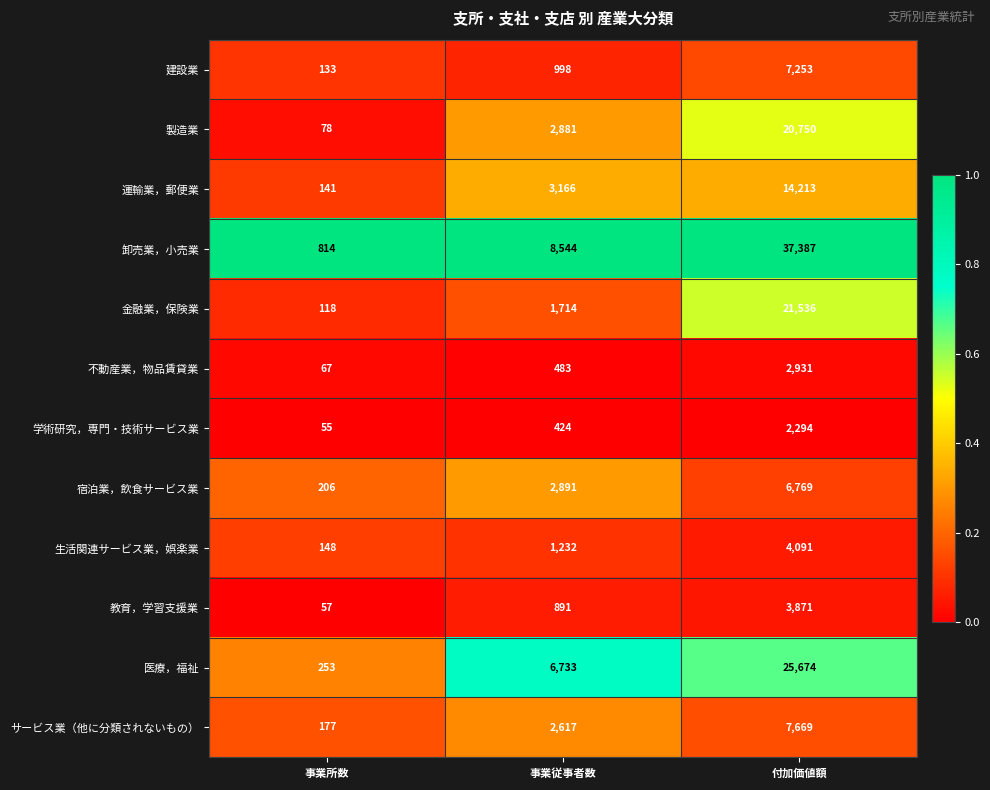

How many categories are shown in the chart?

3